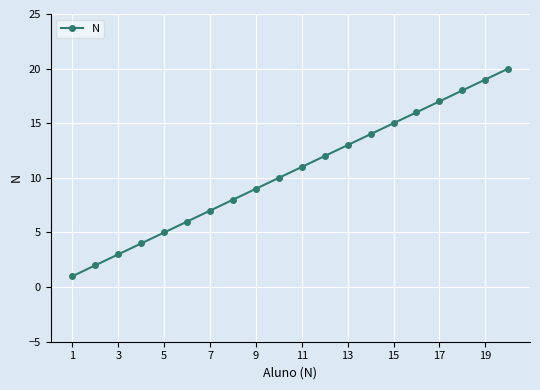

What is the difference between the maximum and minimum values?

19